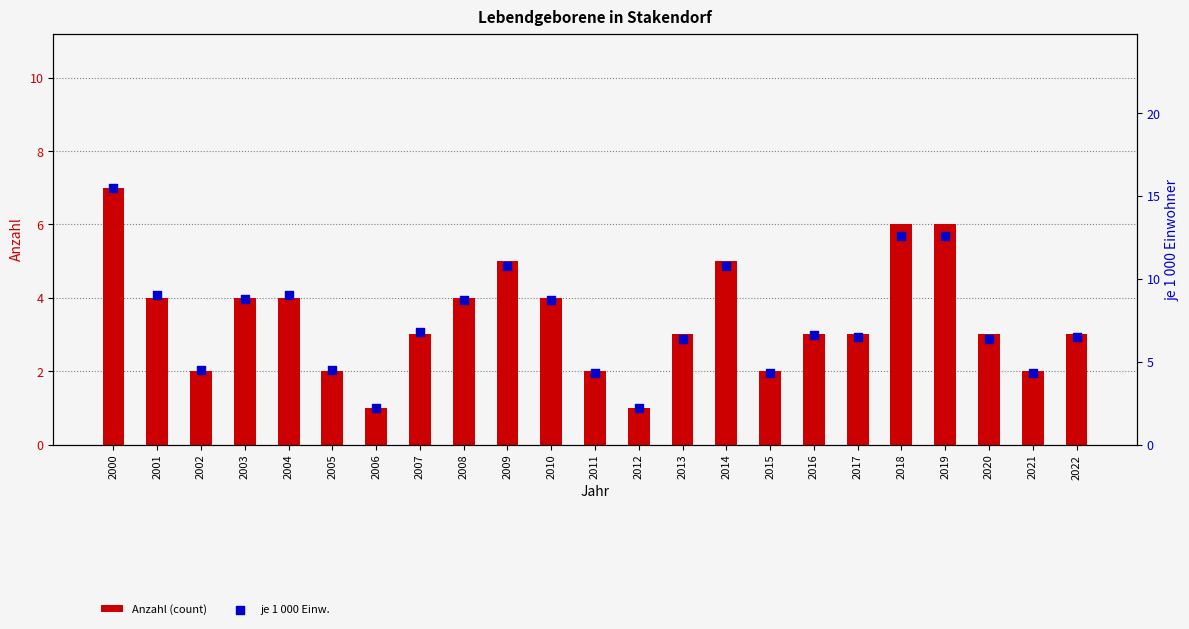

Is the value of je 1 000 Einw. at 2011 greater than the value of Anzahl (count) at 2003?

Yes